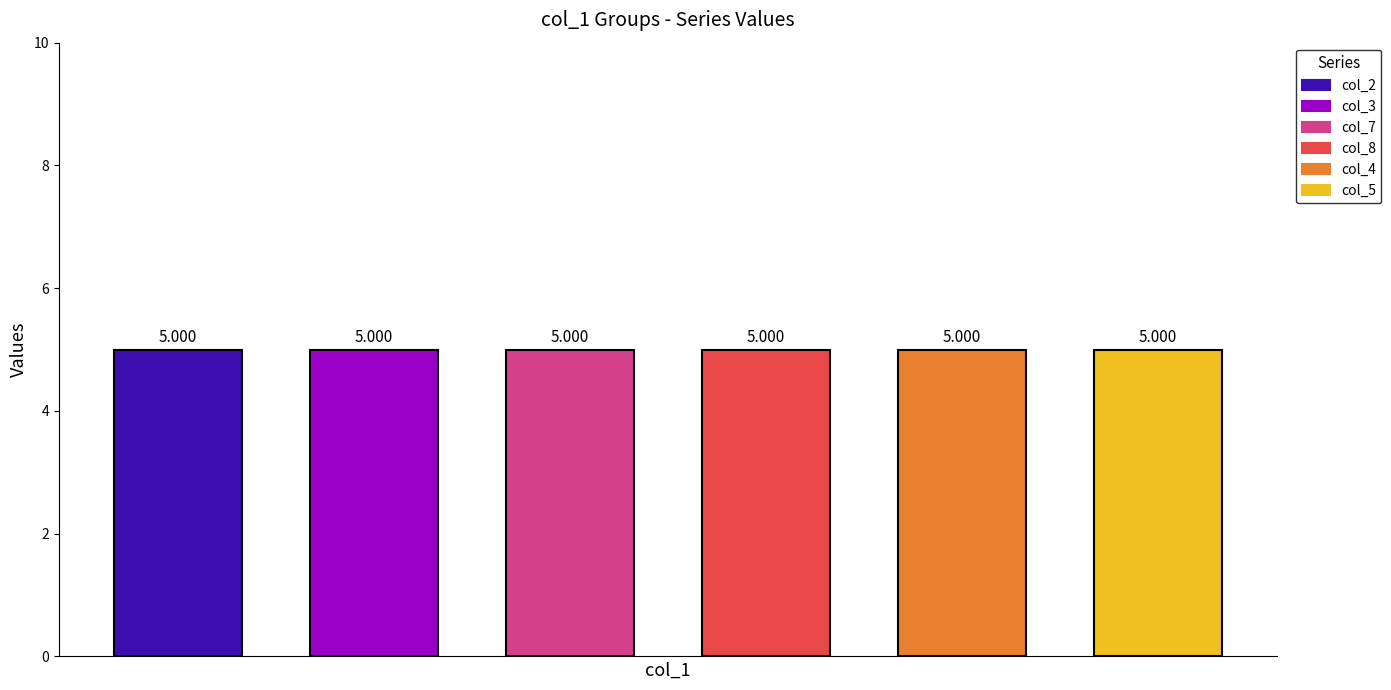

The value of col_2 at 4 is 4. True or false?

False